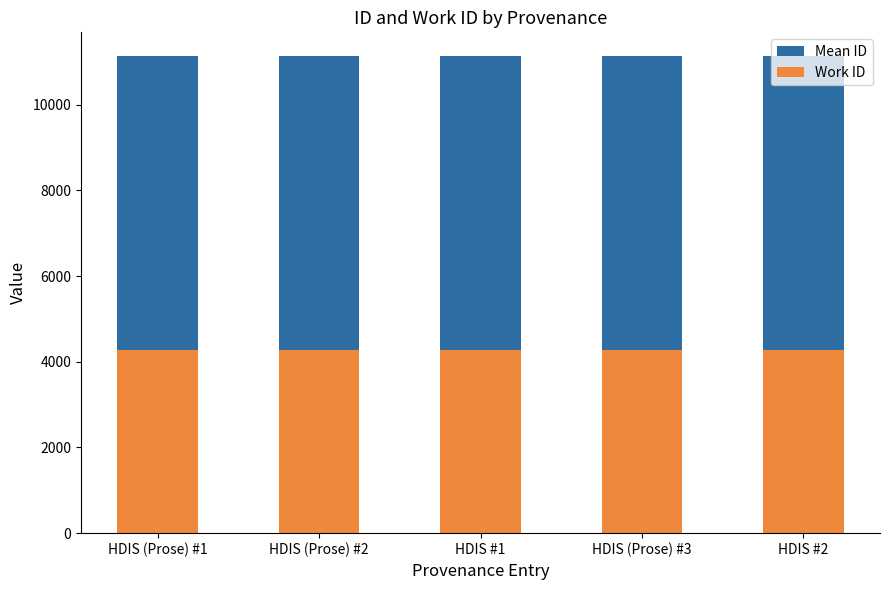

Reading left to right, what are all the values shown in this chart?

Mean ID: HDIS (Prose) #1=11125	HDIS (Prose) #2=11126	HDIS #1=11127	HDIS (Prose) #3=11128	HDIS #2=11129
Work ID: HDIS (Prose) #1=4269	HDIS (Prose) #2=4269	HDIS #1=4269	HDIS (Prose) #3=4269	HDIS #2=4269